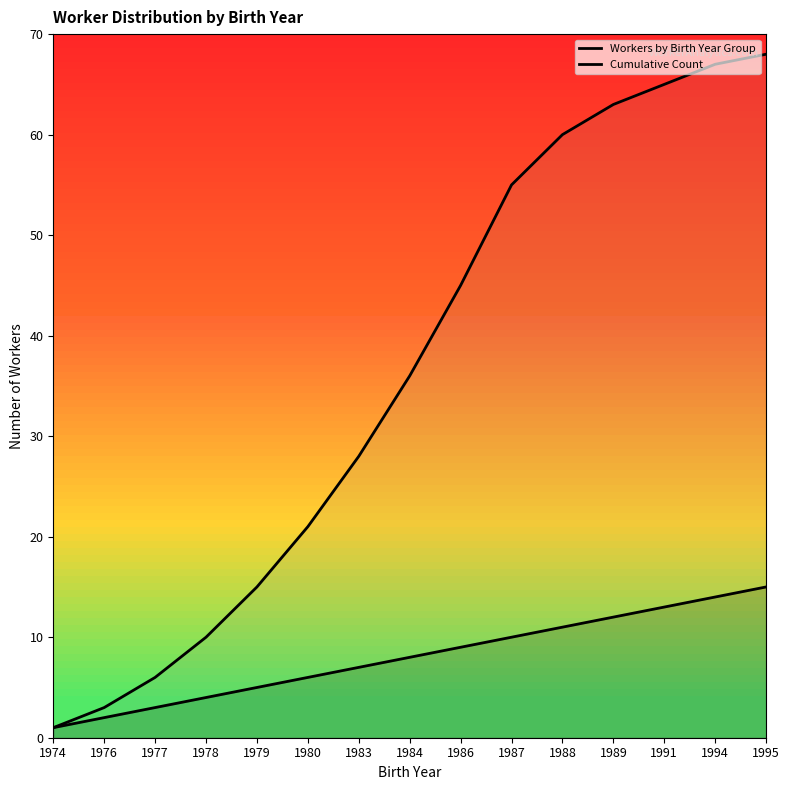

What is the smallest value displayed?

1